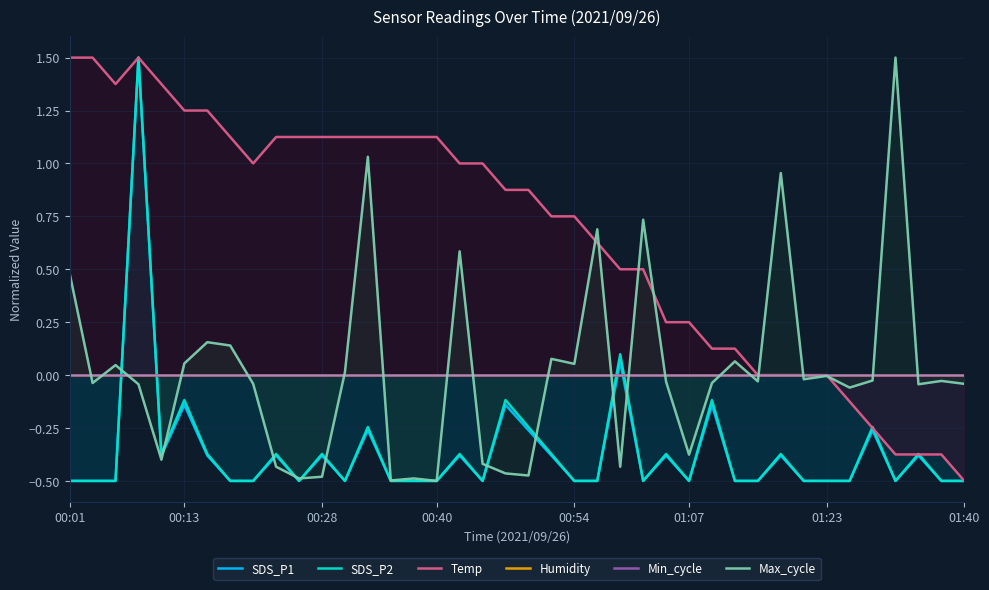

At 12, list the series in order from smallest to largest.

SDS_P1, SDS_P2, Humidity, Min_cycle, Max_cycle, Temp